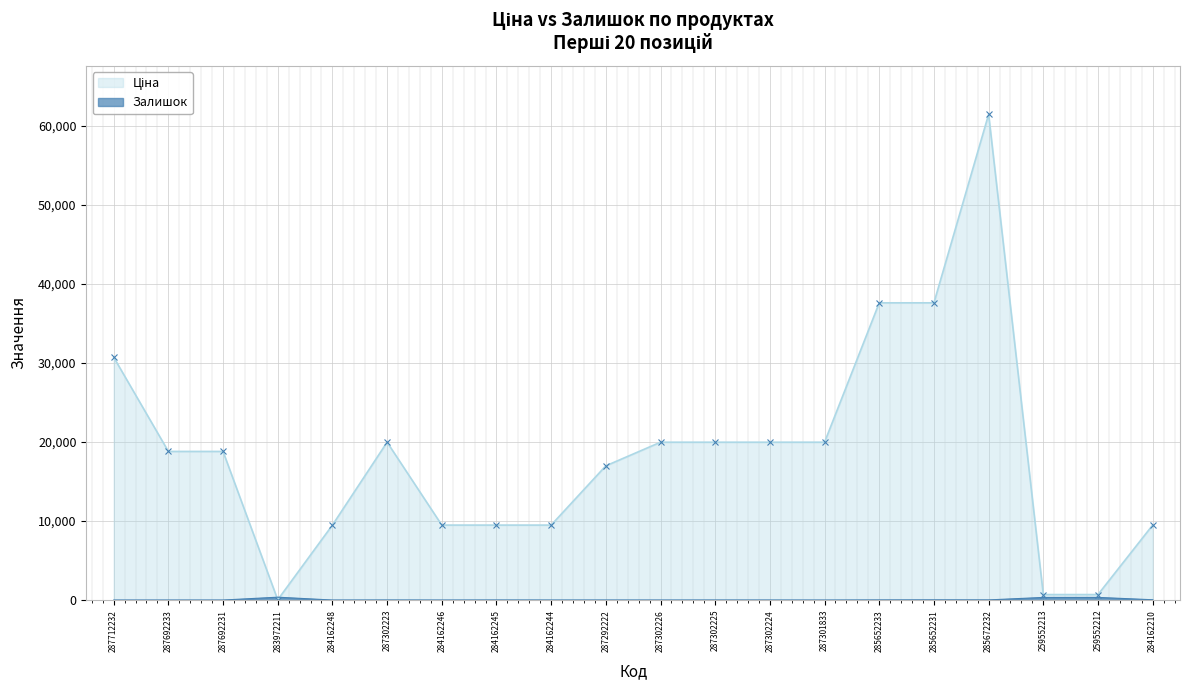

Reading left to right, what are all the values shown in this chart?

Ціна: 30717.1	18796.8	18796.8	32.0	9480.1	19964.2	9480.1	9480.1	9480.1	16976.3	19964.2	19964.2	19964.2	19964.2	37593.6	37593.6	61434.3	693.7	693.7	9480.1
Залишок: 0.0	0.0	0.0	360.0	0.0	7.0	0.0	8.0	2.0	4.0	1.0	5.0	3.0	0.0	13.0	23.0	16.0	330.0	333.0	36.0